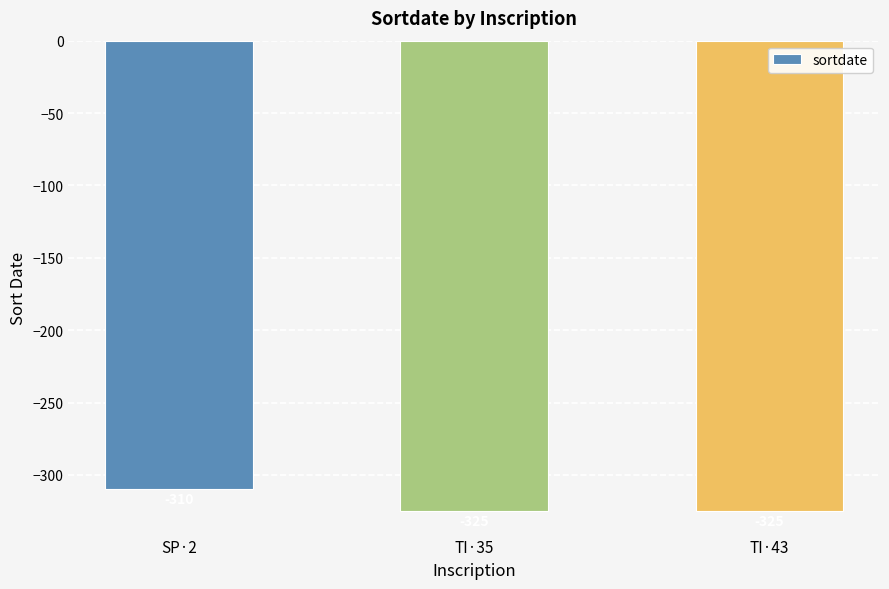

What is the label of the 1st bar from the right?

TI·43